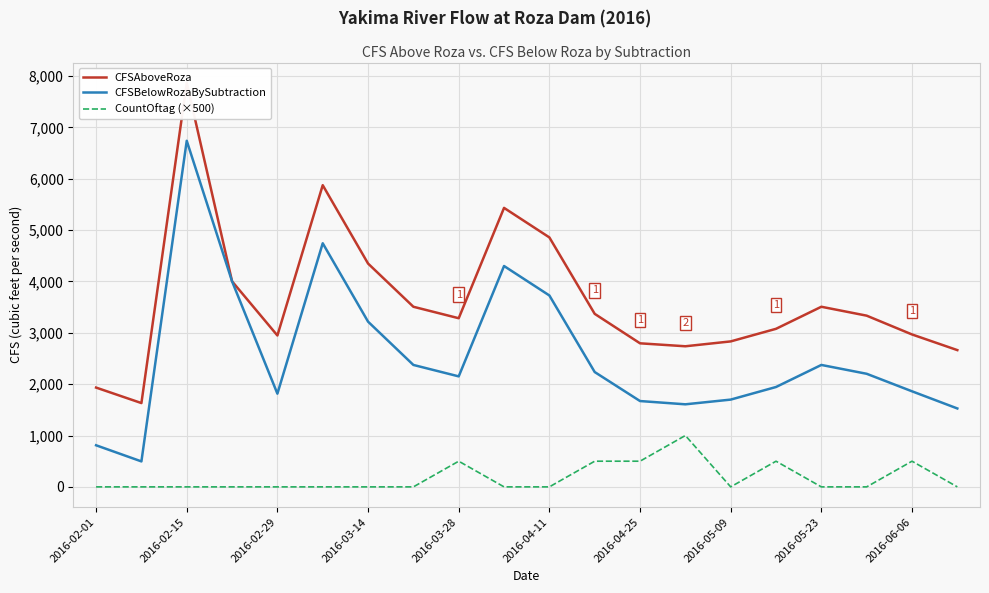

True or false: CountOftag (×500) and CFSBelowRozaBySubtraction intersect in this chart.

False